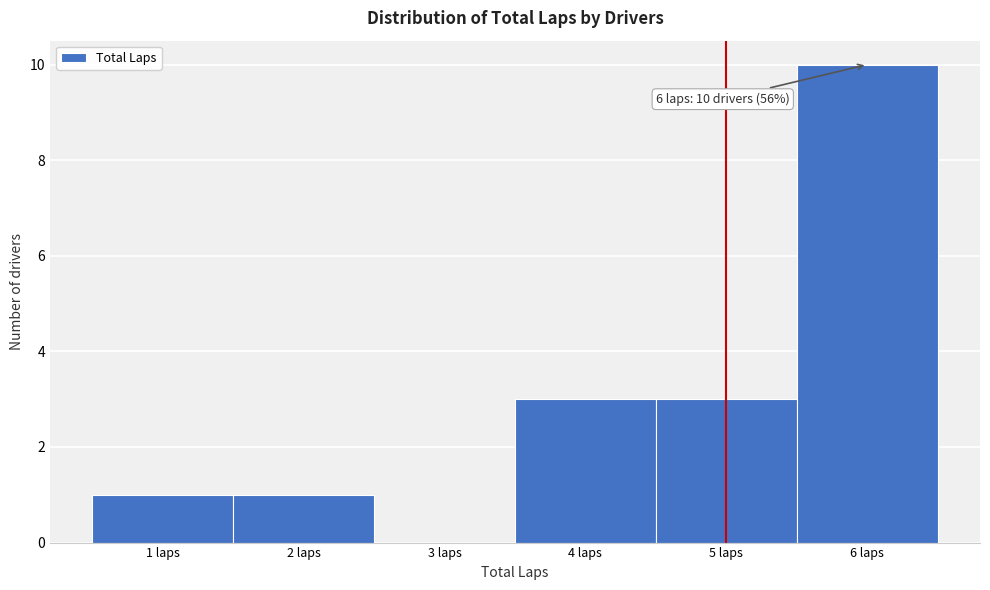

Which range on the x-axis has the tallest bar?

5.5 to 6.5